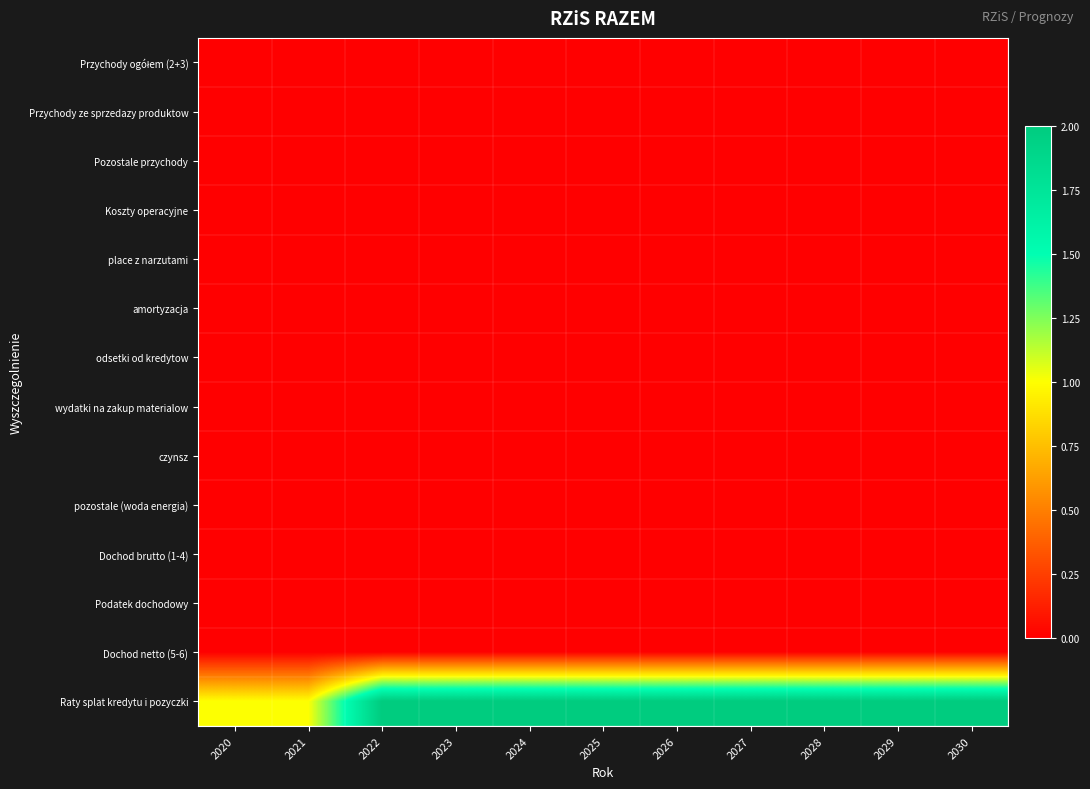

How many data points does each series have?

11